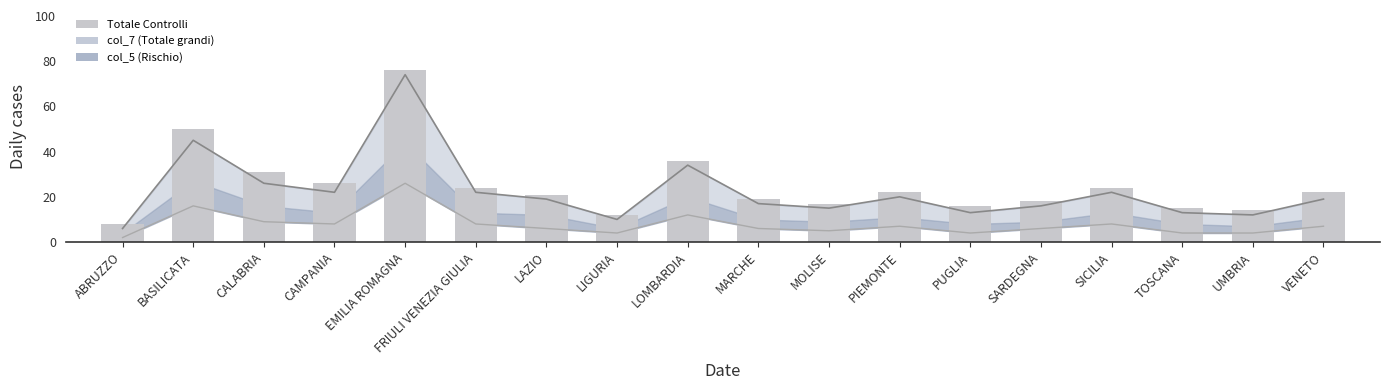

How many data points in col_7 line are less than 19?

8